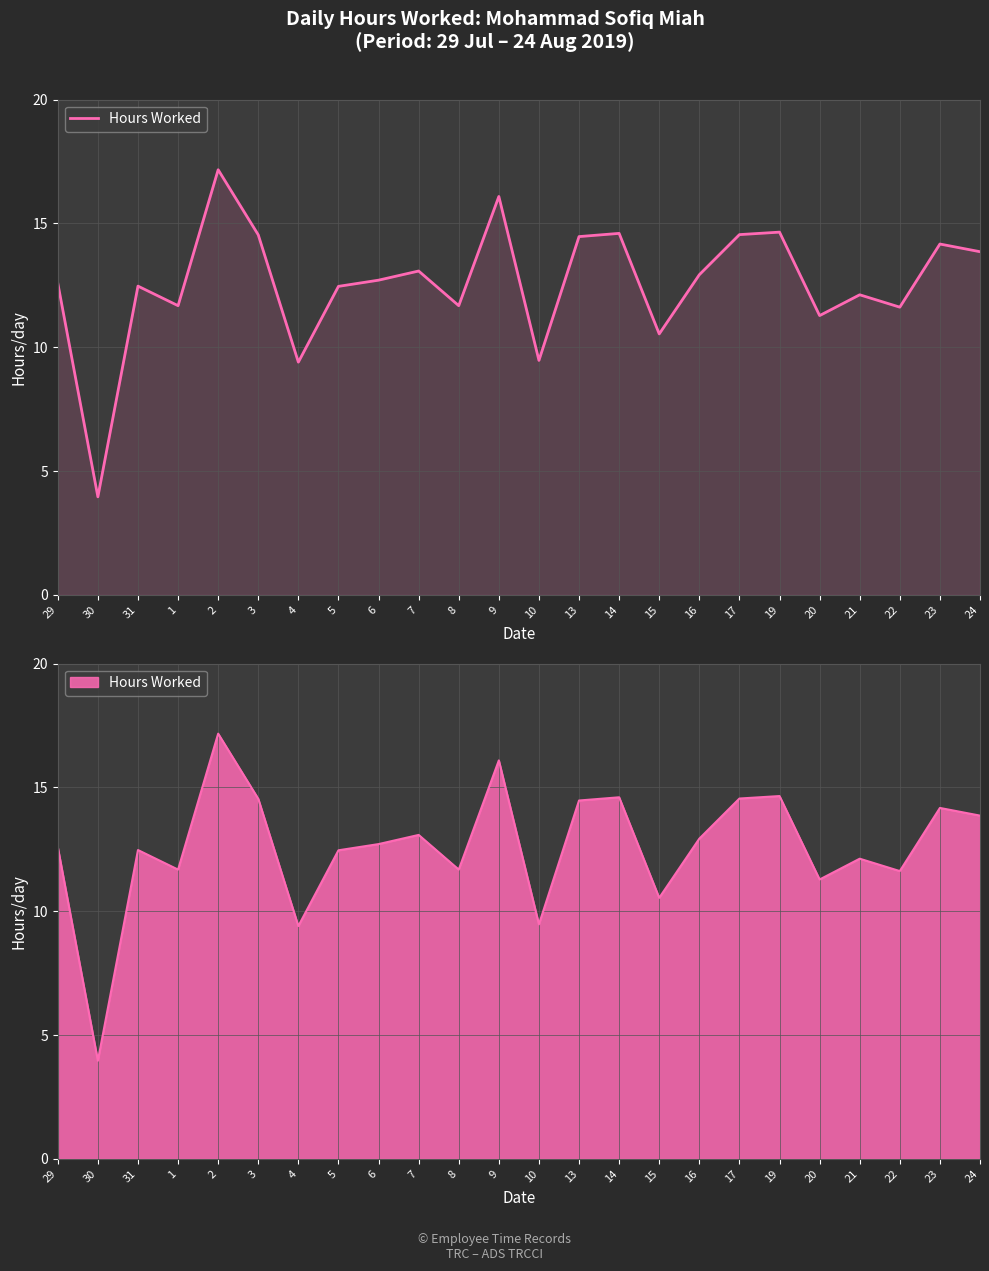

Reading right to left, extract all data points from this chart.

24=13.9	23=14.2	22=11.6	21=12.1	20=11.3	19=14.7	17=14.6	16=12.9	15=10.5	14=14.6	13=14.5	10=9.5	9=16.1	8=11.7	7=13.1	6=12.7	5=12.5	4=9.4	3=14.5	2=17.2	1=11.7	31=12.5	30=4.0	29=12.6